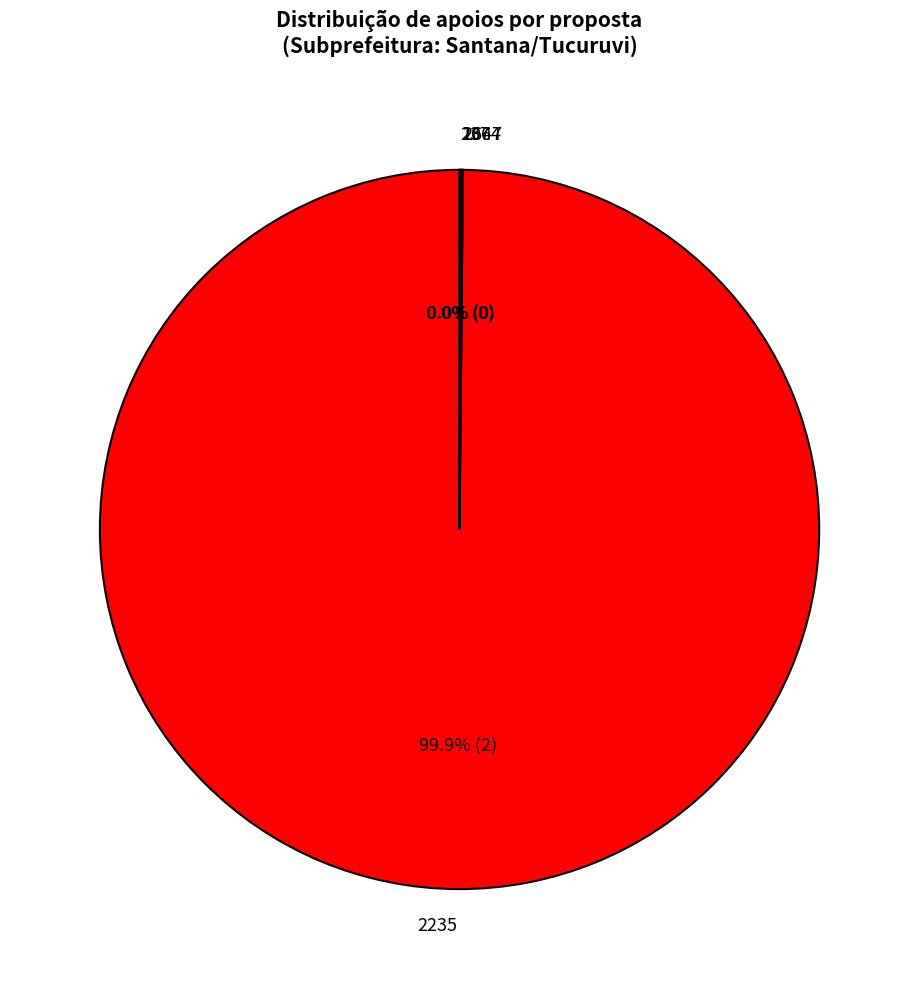

Which category has the biggest portion of the pie?

2235